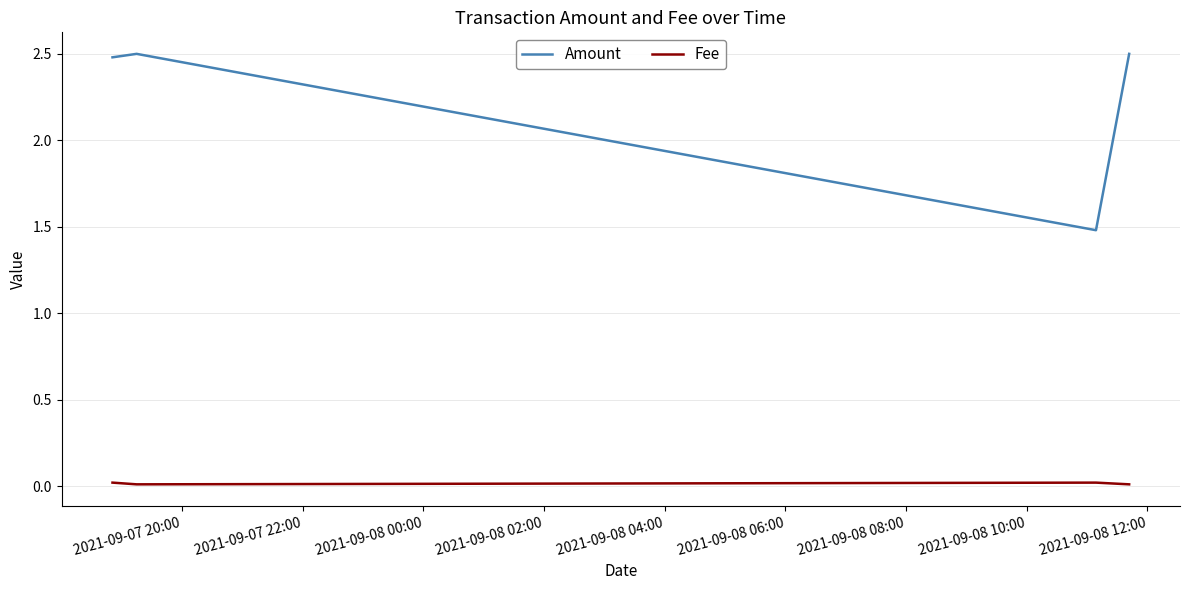

What is the greatest value displayed?

2.5